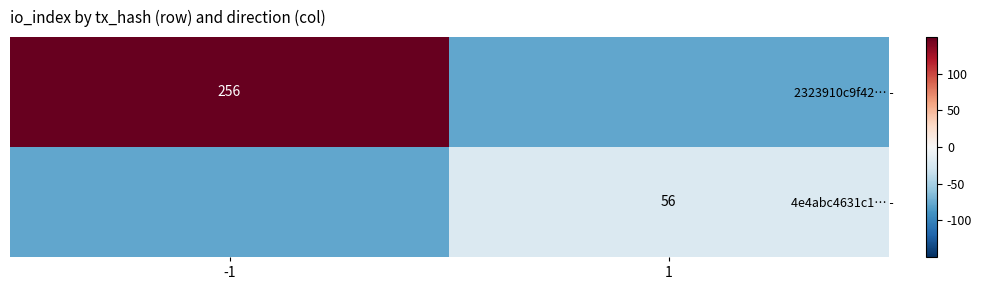

Is it true that 2323910c9f42… - equals 136 at -1?

False